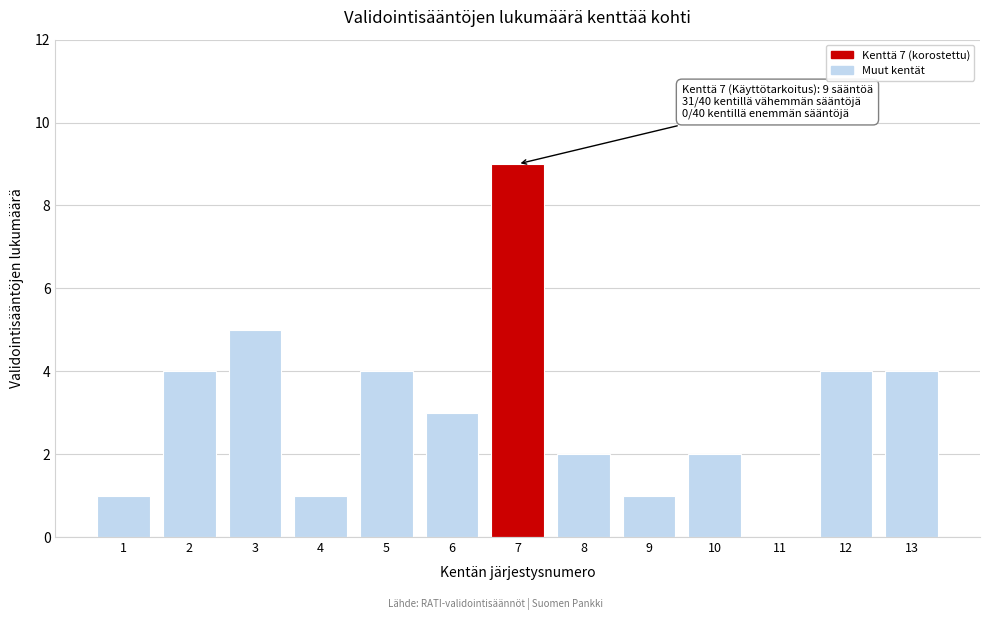

Reading left to right, what are all the values shown in this chart?

1=1	2=4	3=5	4=1	5=4	6=3	7=9	8=2	9=1	10=2	11=0	12=4	13=4